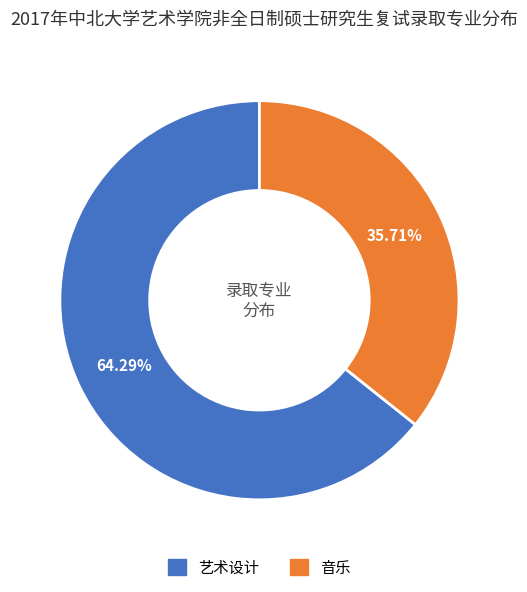

How many slices are in this pie chart?

2